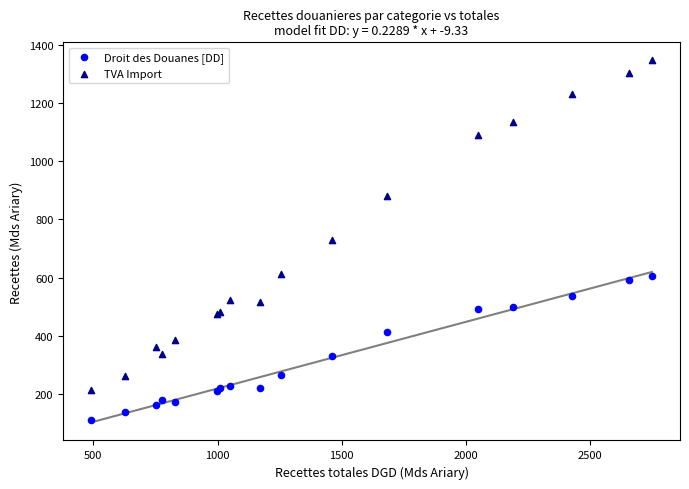

Which series contains the lowest Y value?

Droit des Douanes [DD]